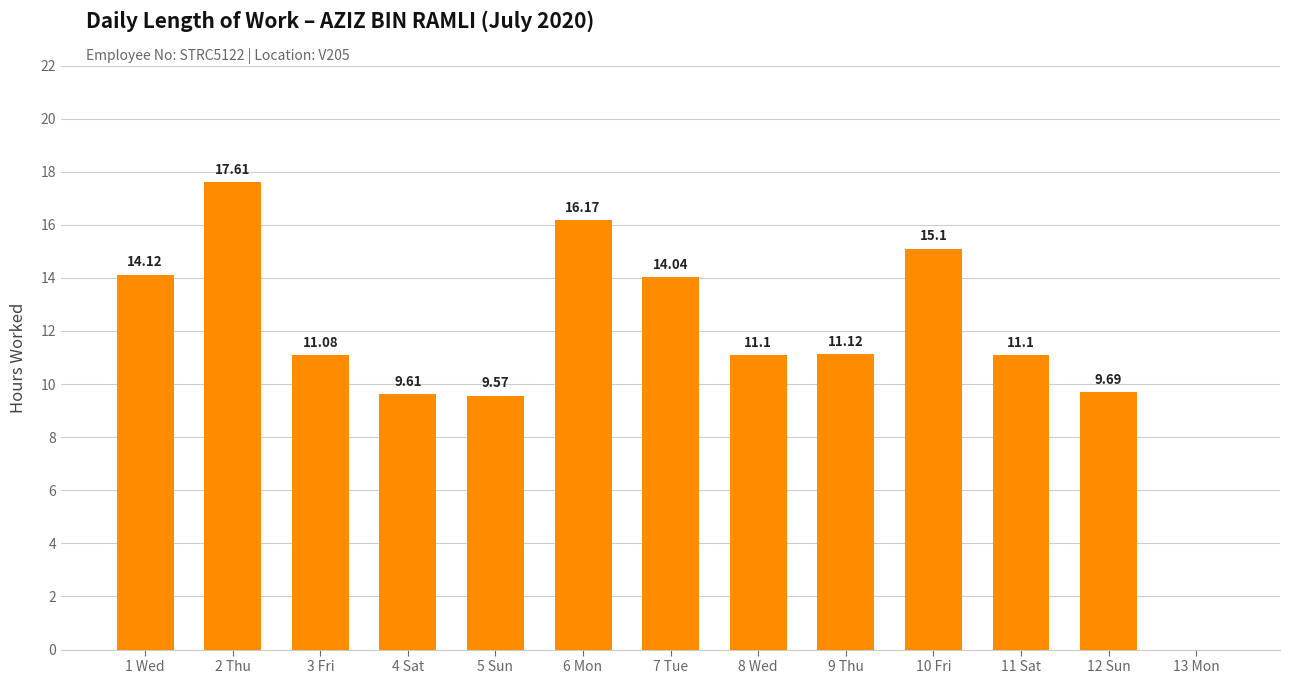

True or false: the data shows 14.1 at 1 Wed.

True